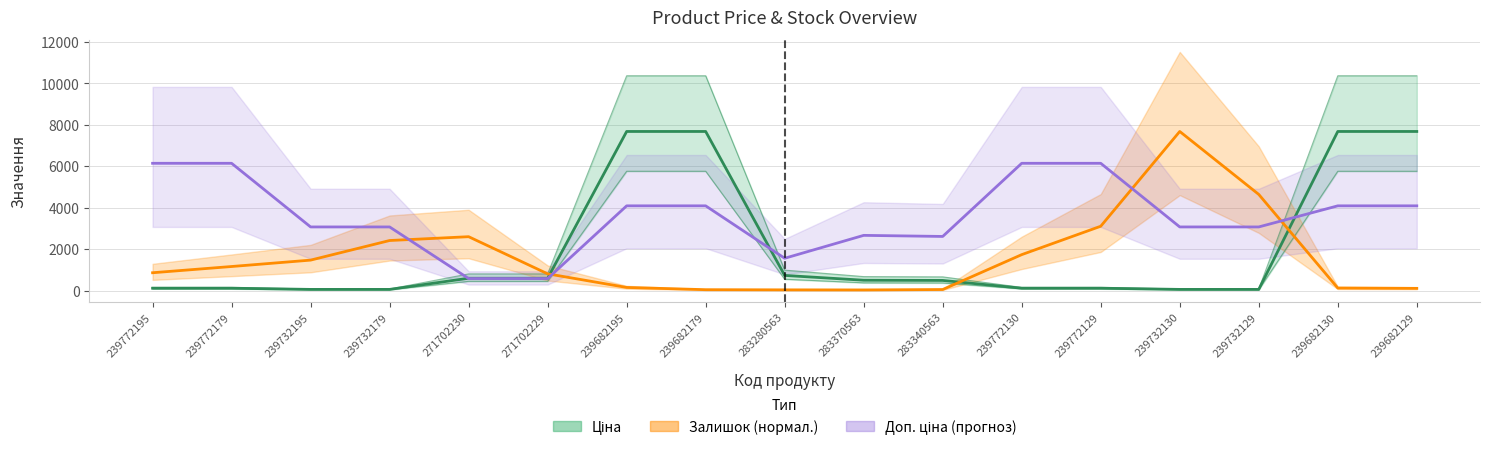

Count the number of data series in this chart.

3